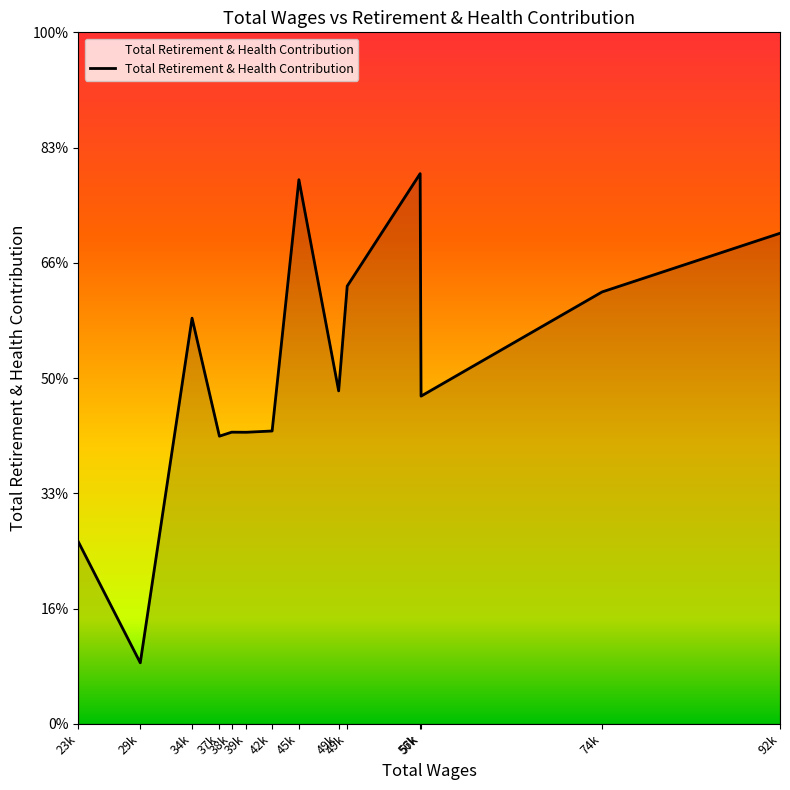

Which label corresponds to the largest value in the chart?

56k